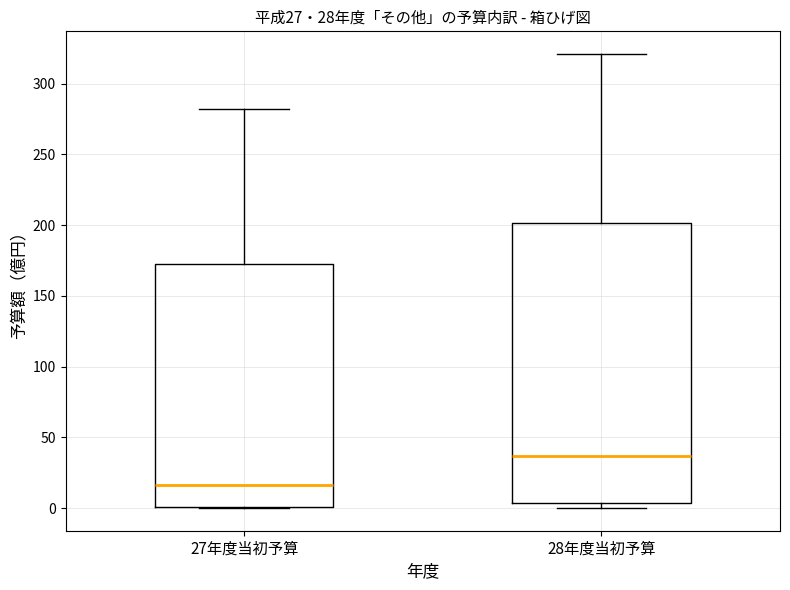

Which box has the lowest median line?

27年度当初予算